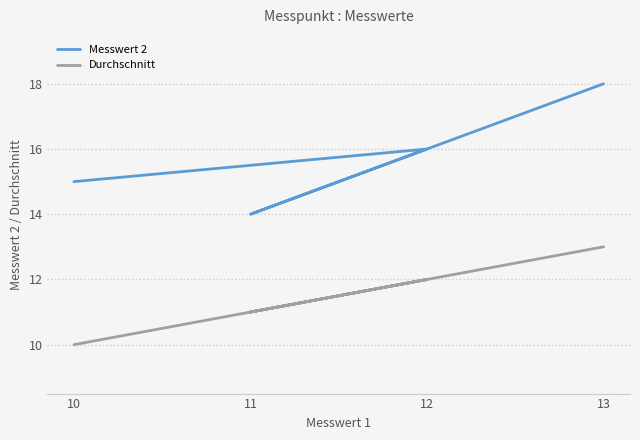

What is the maximum value for Durchschnitt?

13